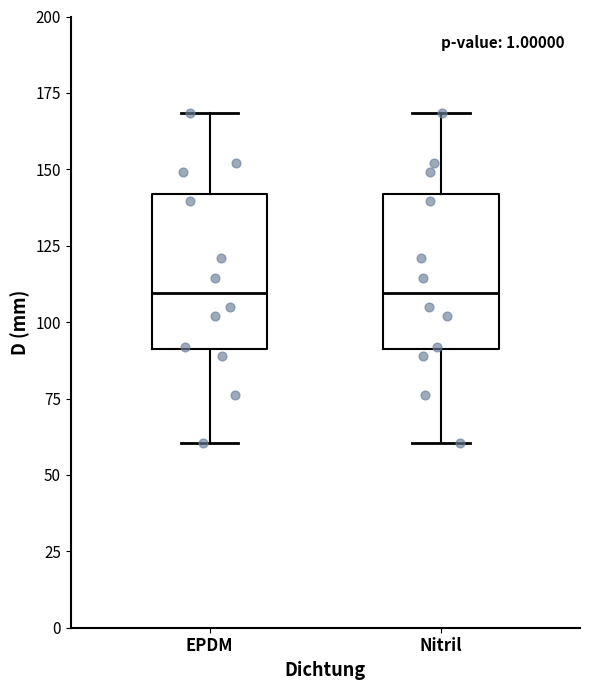

Reading left to right, transcribe this box plot: for each box, give where its median line is, the range the box spans, and where its two whiskers end, as read against the y-axis. The values are not printed on the chart, so give them approximately, as read against the axis.

EPDM: median 110, box 90 to 140, whiskers 60 to 170
Nitril: median 110, box 90 to 140, whiskers 60 to 170